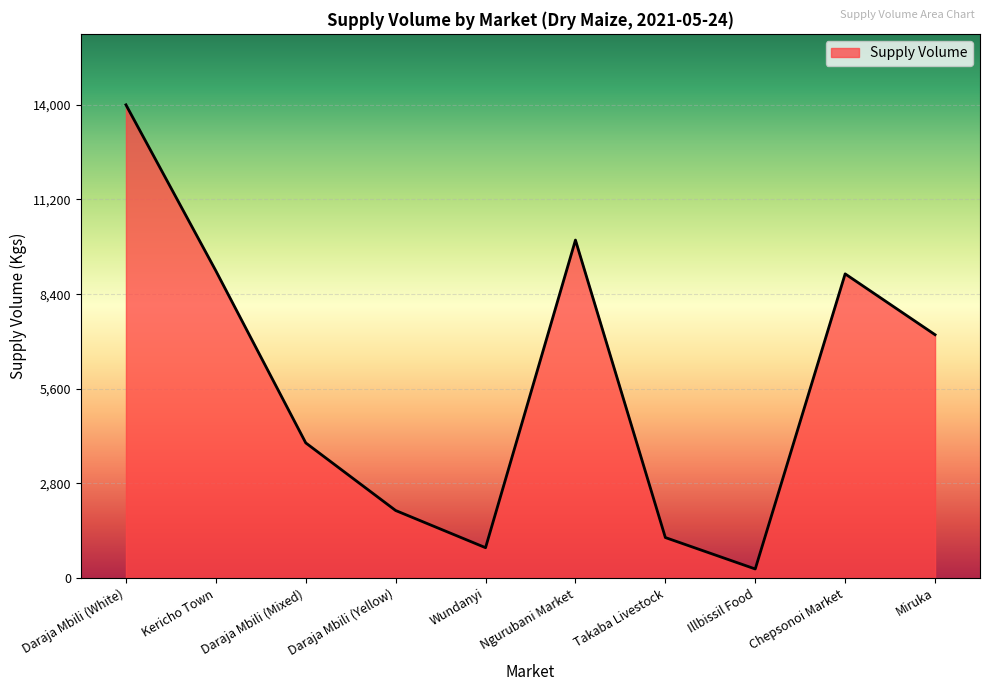

Where is the first local minimum?

Wundanyi